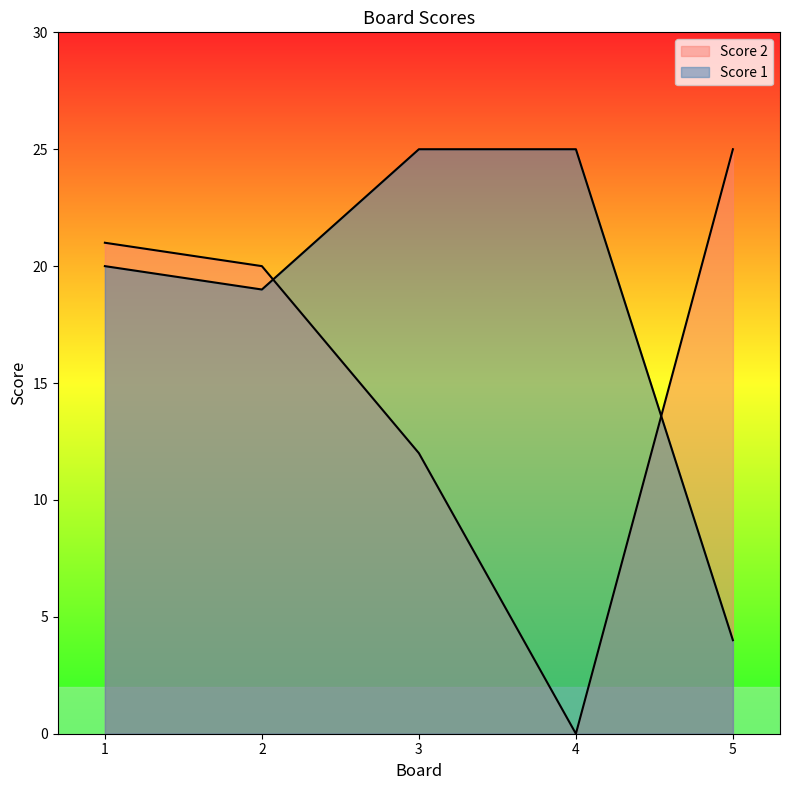

True or false: Score 2 has more than 1 interior local peaks.

False